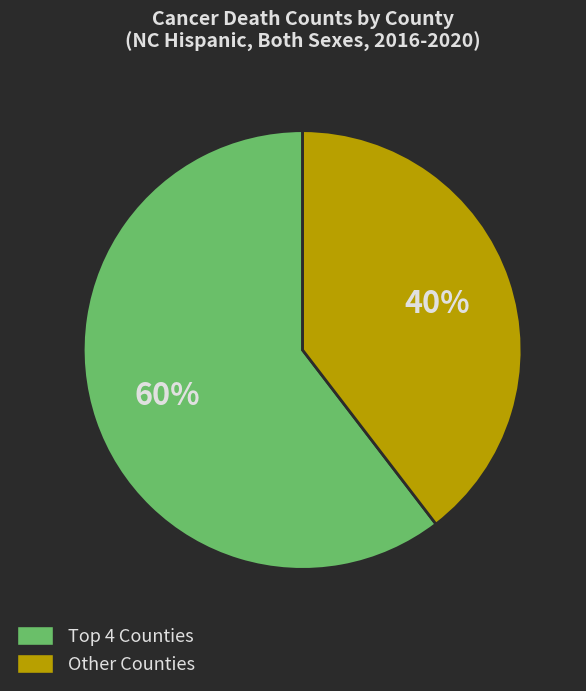

How many segments does this pie chart have?

2